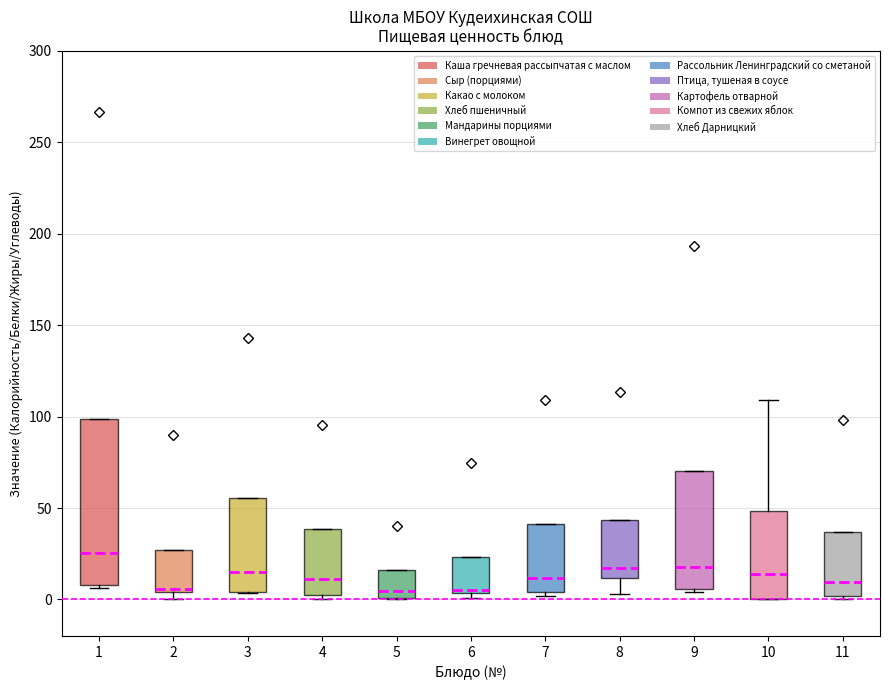

Reading left to right, read every box against the y-axis: the position of its median line, the range the box covers, and the ends of its whiskers. The values are not printed on the chart, so give them approximately, as read against the axis.

1: median 25, box 10 to 100, whiskers 5 to 100
2: median 5 (just above the box's lower edge), box 5 to 25, whiskers 0 to 25
3: median 15, box 5 to 55, whiskers 5 to 55
4: median 10, box 0 to 40, whiskers 0 (just below the box's lower edge) to 40
5: median 5, box 0 to 15, whiskers 0 to 15
6: median 5 (just above the box's lower edge), box 5 to 25, whiskers 0 to 25
7: median 10, box 5 to 40, whiskers 0 to 40
8: median 15, box 10 to 45, whiskers 5 to 45
9: median 20, box 5 to 70, whiskers 5 (just below the box's lower edge) to 70
10: median 15, box 0 to 50, whiskers 0 to 110
11: median 10, box 0 to 35, whiskers 0 (just below the box's lower edge) to 35